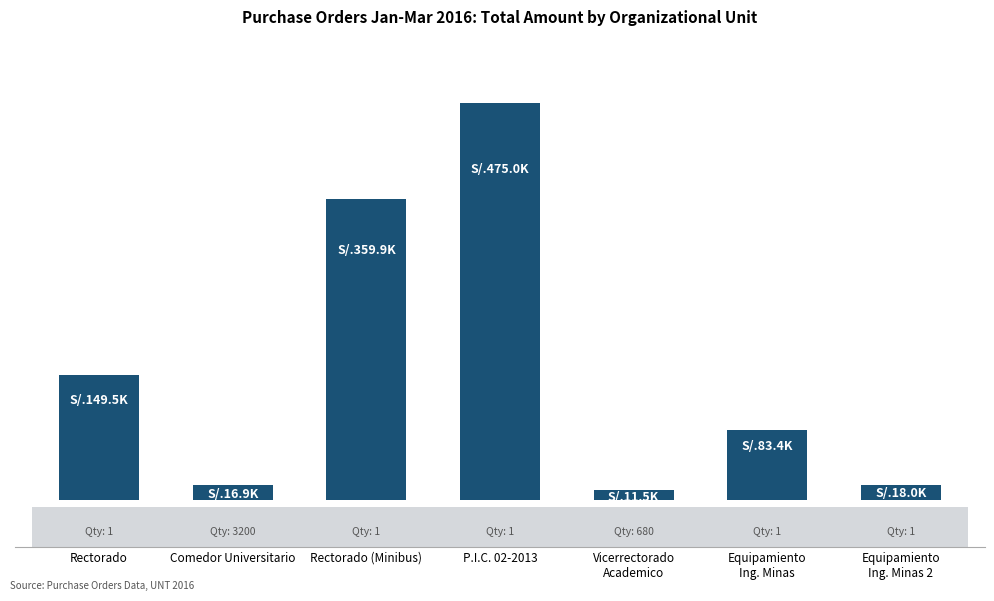

Where does the data first go above 83423?

Rectorado